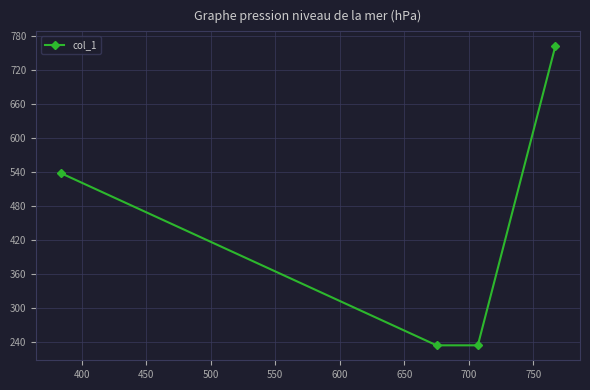

What is the smallest value displayed?

234